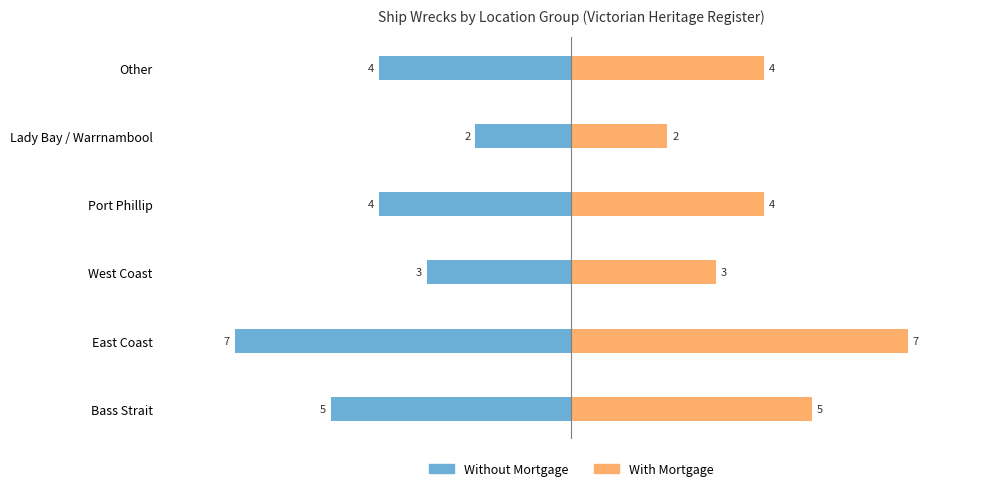

How many data points in Without Mortgage are less than -4?

2